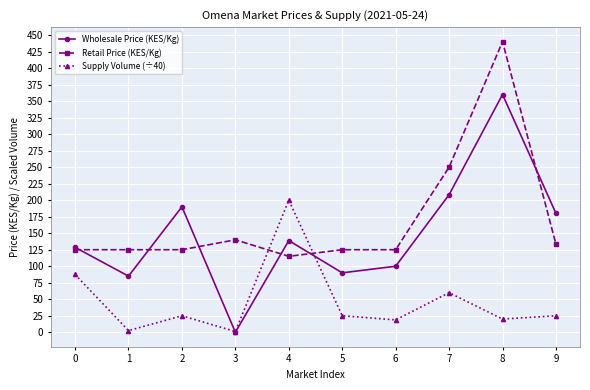

The value of Wholesale Price (KES/Kg) at 7 is 99.2. True or false?

False